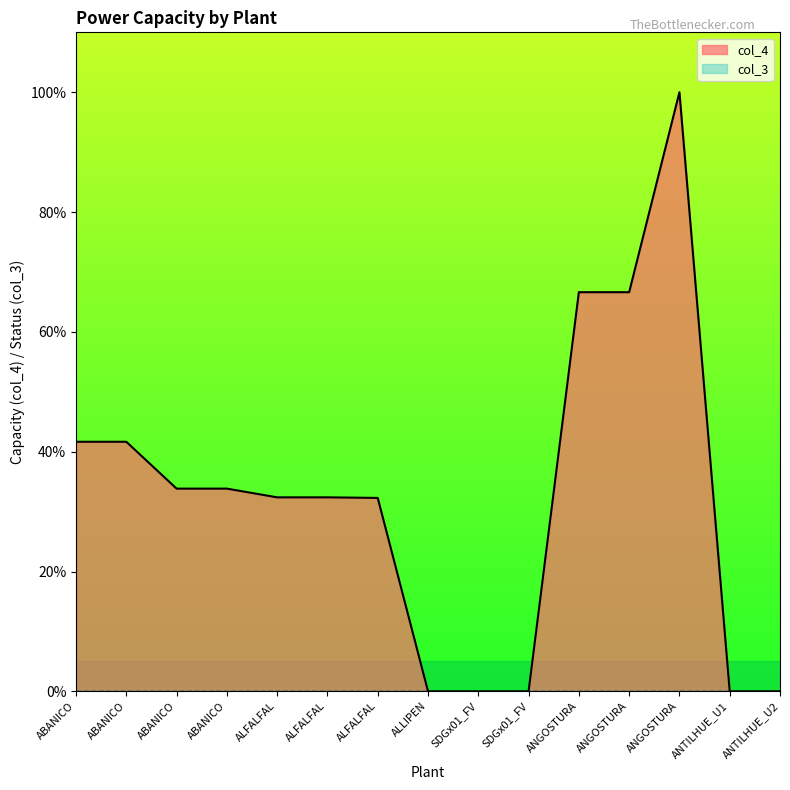

The chart shows a value of 0.0 at ANTILHUE_U1. True or false?

True